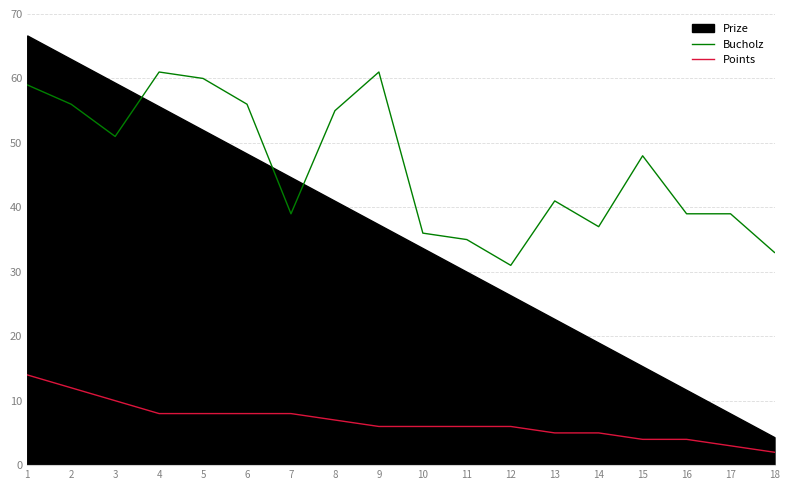

True or false: Points and Bucholz intersect in this chart.

False